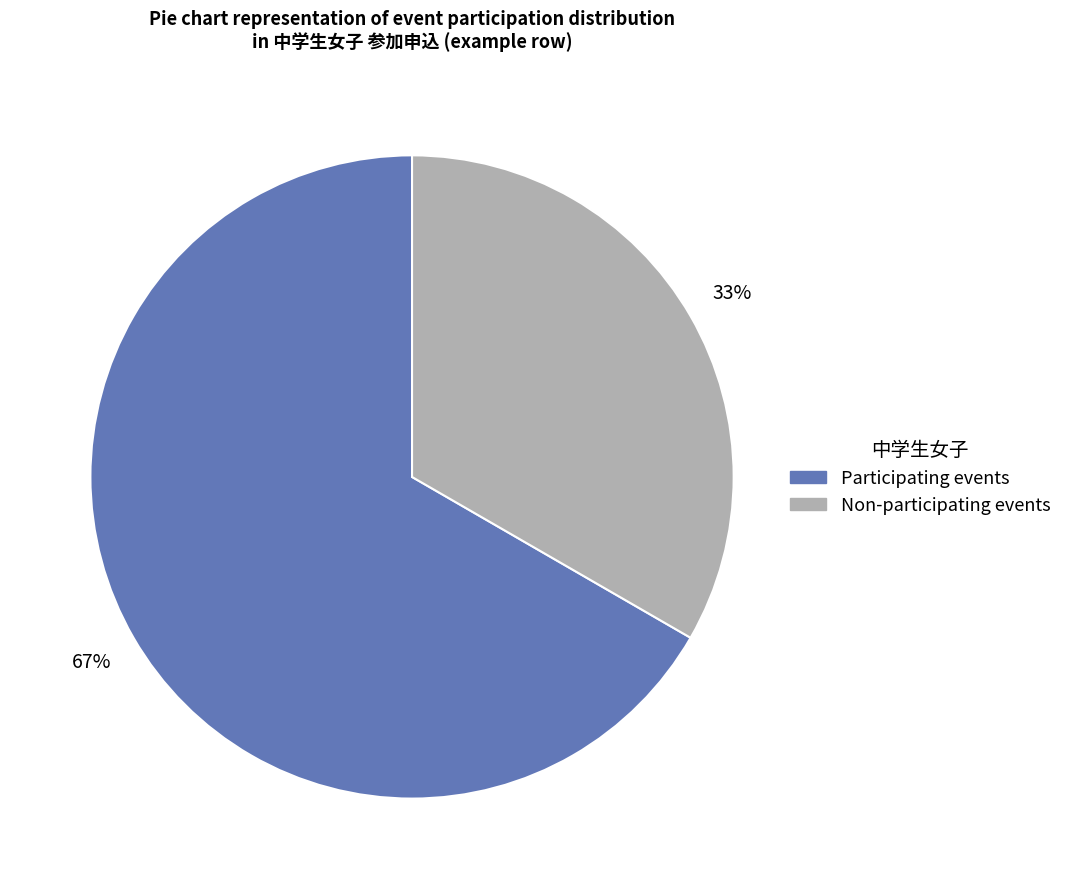

Which category has the biggest portion of the pie?

Participating events